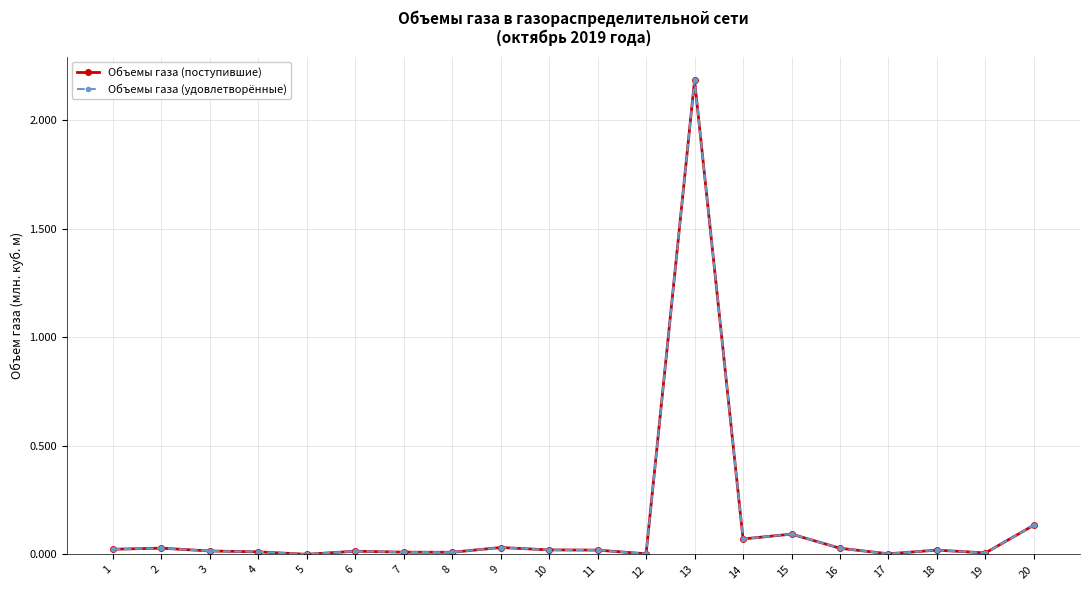

True or false: Объемы газа (удовлетворённые) and Объемы газа (поступившие) intersect in this chart.

False